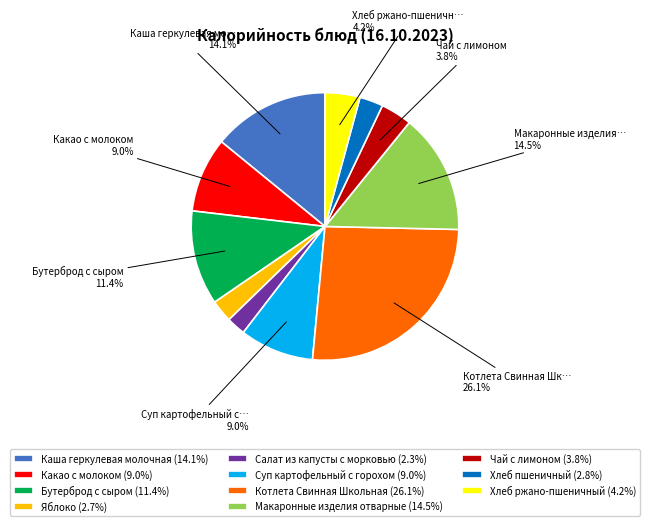

What percentage is the Суп картофельный с горохом slice, to the nearest percent?

9%